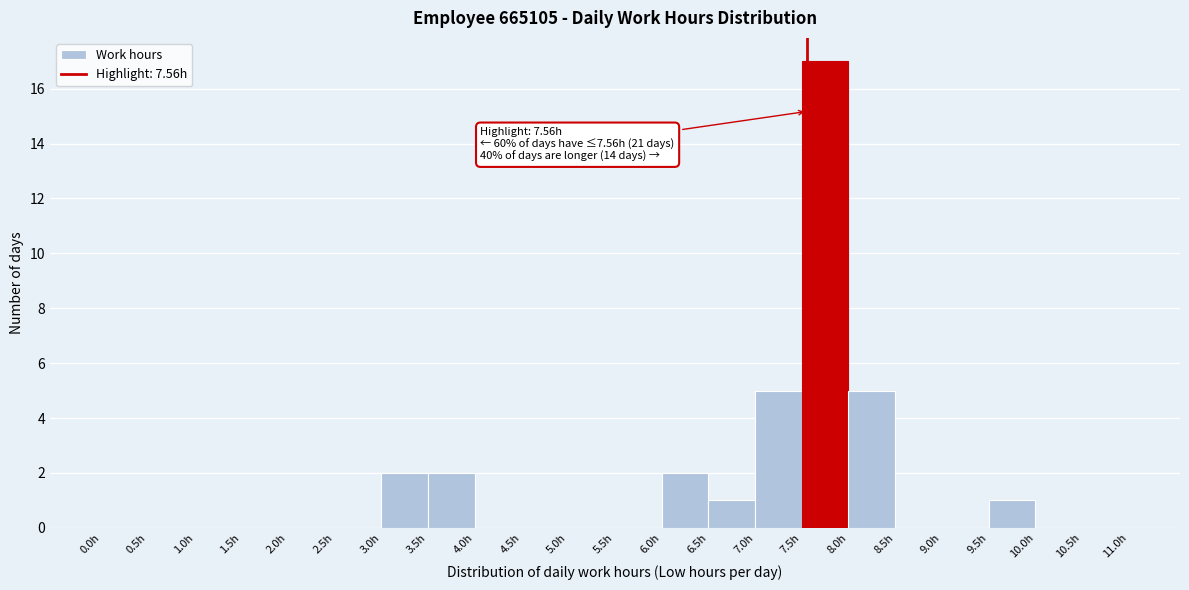

Over which range of the x-axis is the bar tallest?

7.5 to 8.0